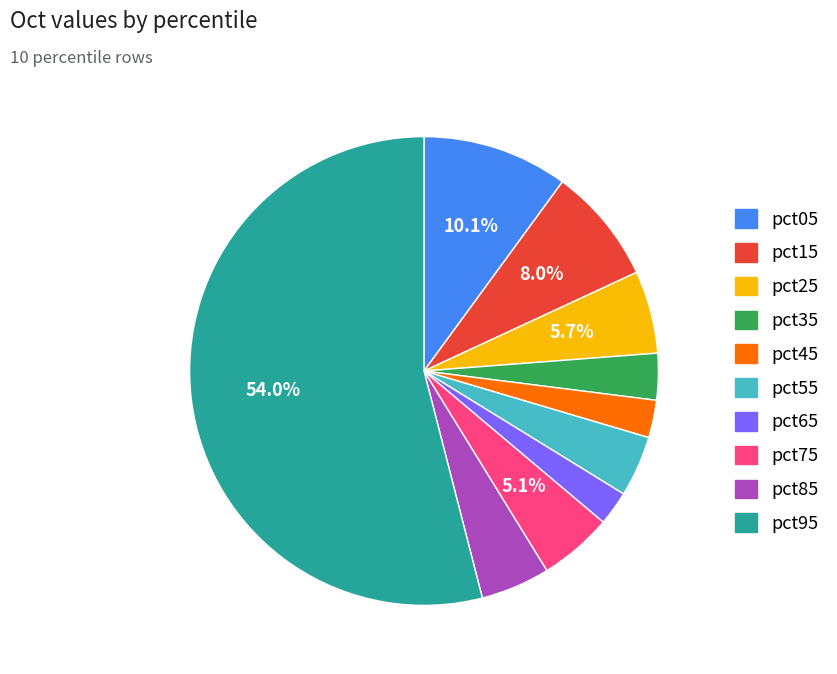

Is there a majority slice in this chart?

Yes